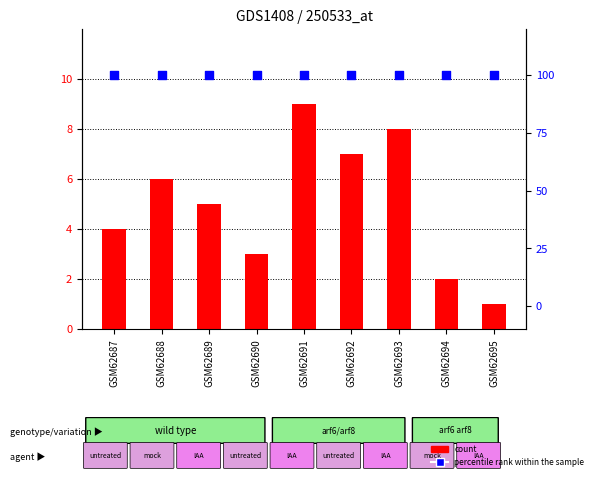

Which series contains the lowest Y value?

count